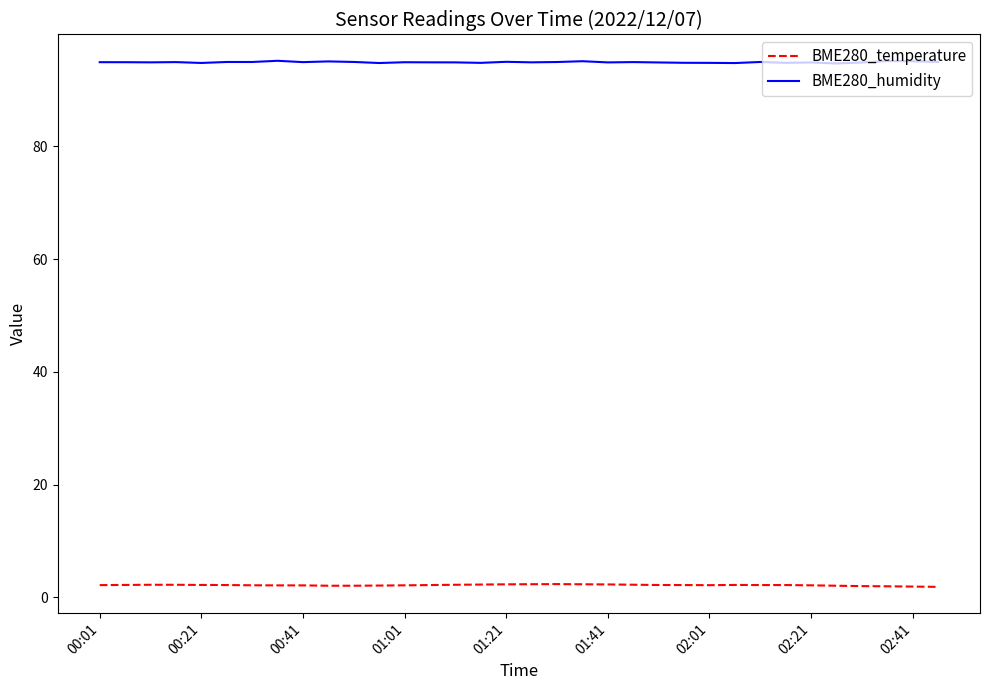

Which series has the largest total across all categories?

BME280_humidity